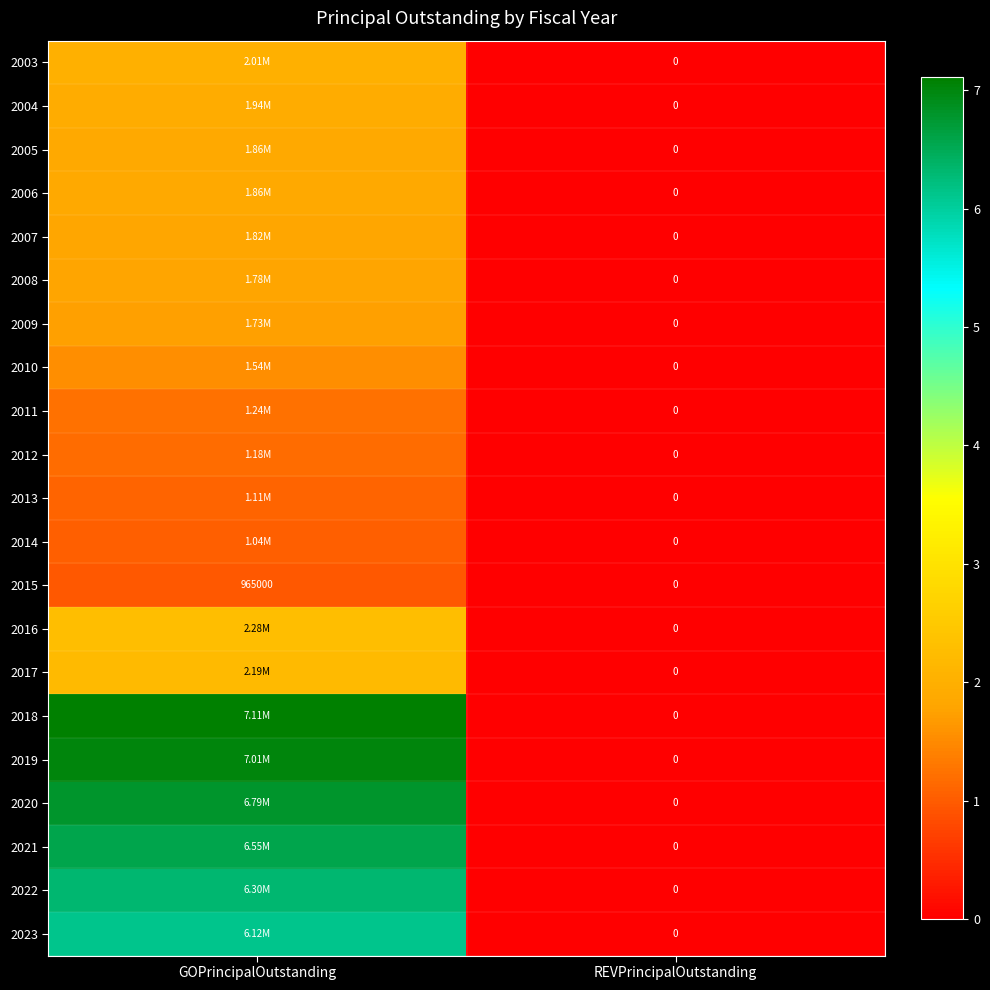

Which label corresponds to the largest value in the chart?

GOPrincipalOutstanding